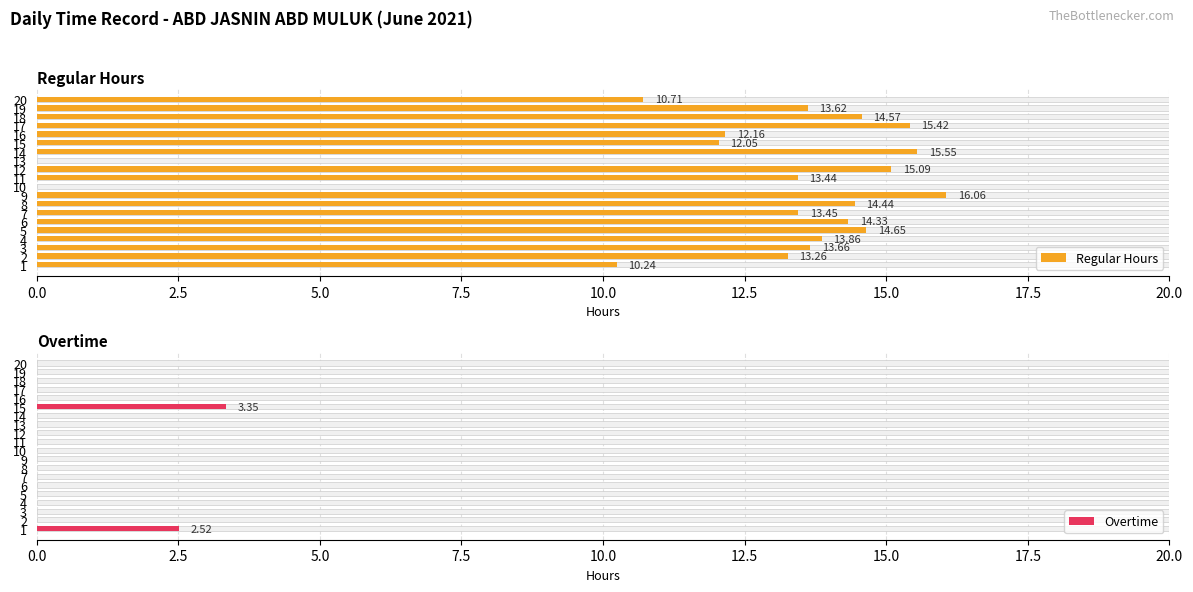

What position from the right is 12?

8